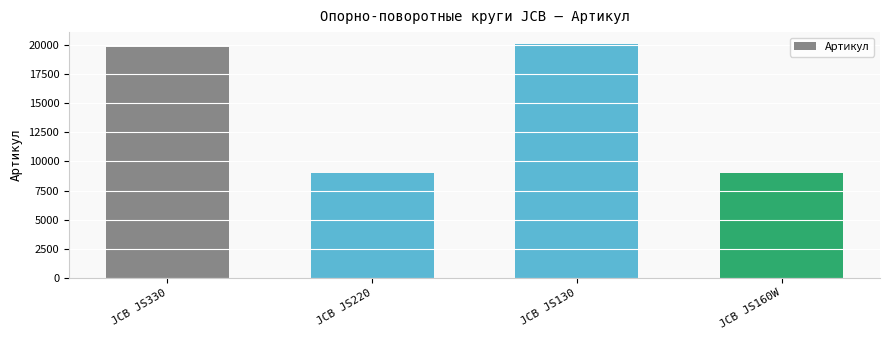

What is the change in value from JCB JS330 to JCB JS130?

+290